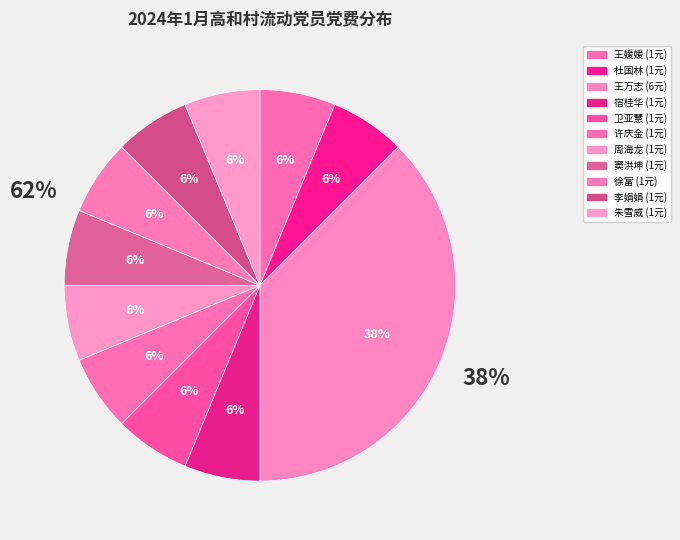

Combined, do 李娟娟 and 卫亚慧 account for over 50%?

No